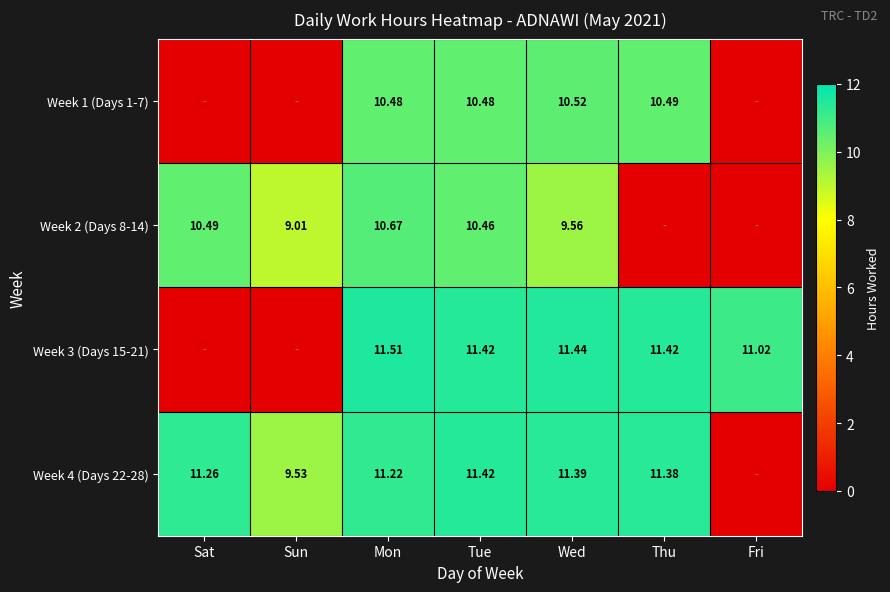

At how many categories does at least one series exceed 3?

7